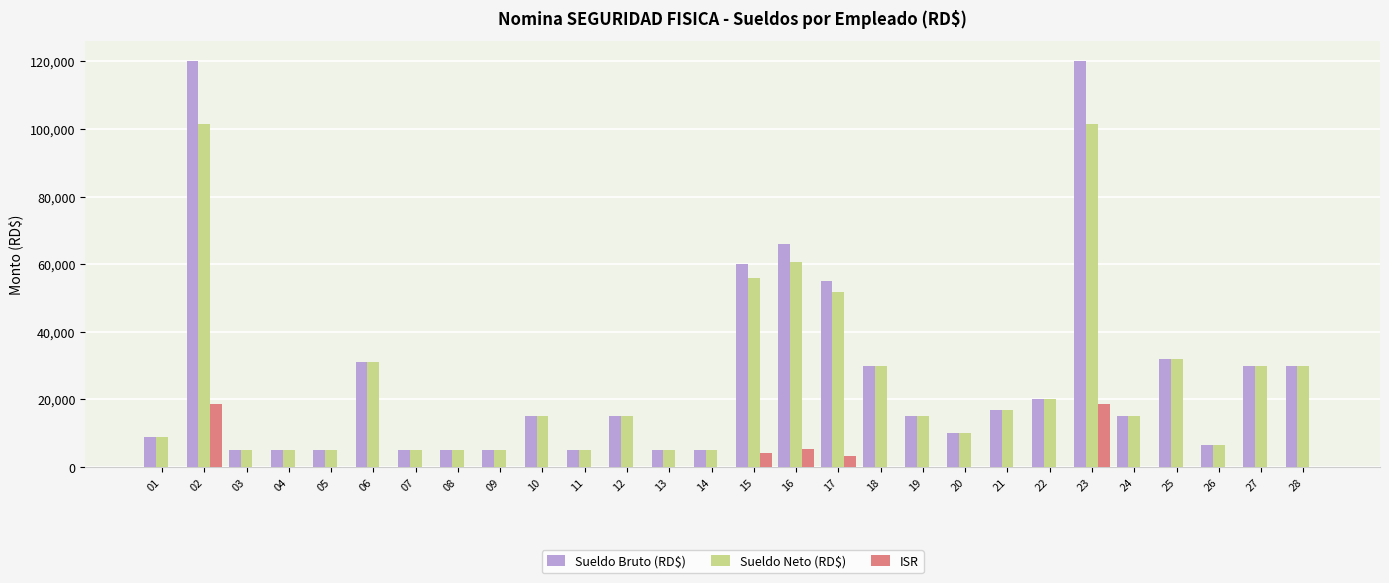

How many groups of bars are there?

28